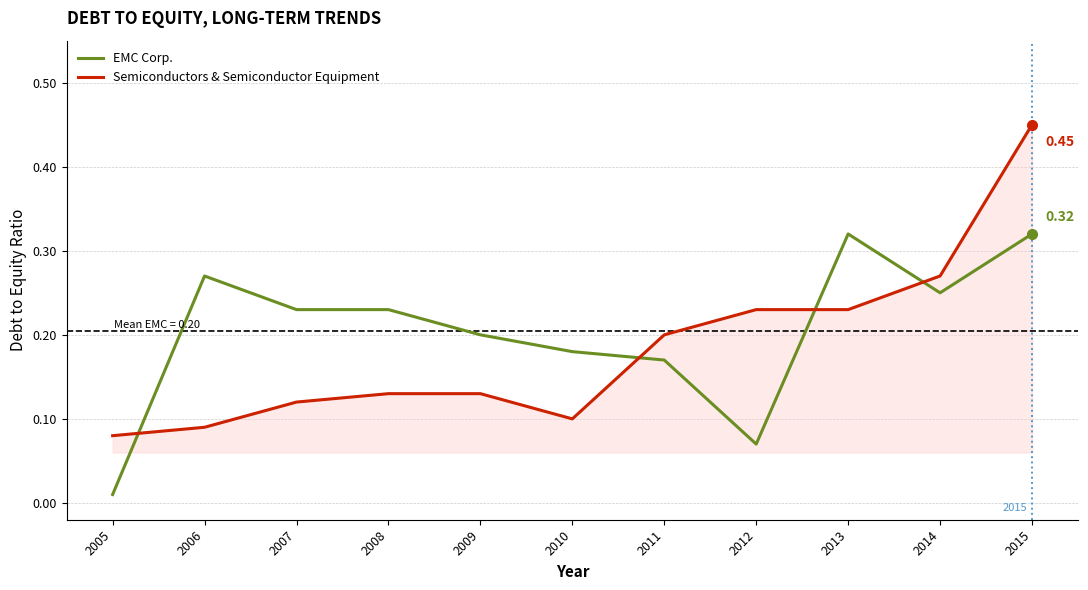

Which series has the widest spread of values?

Semiconductors & Semiconductor Equipment